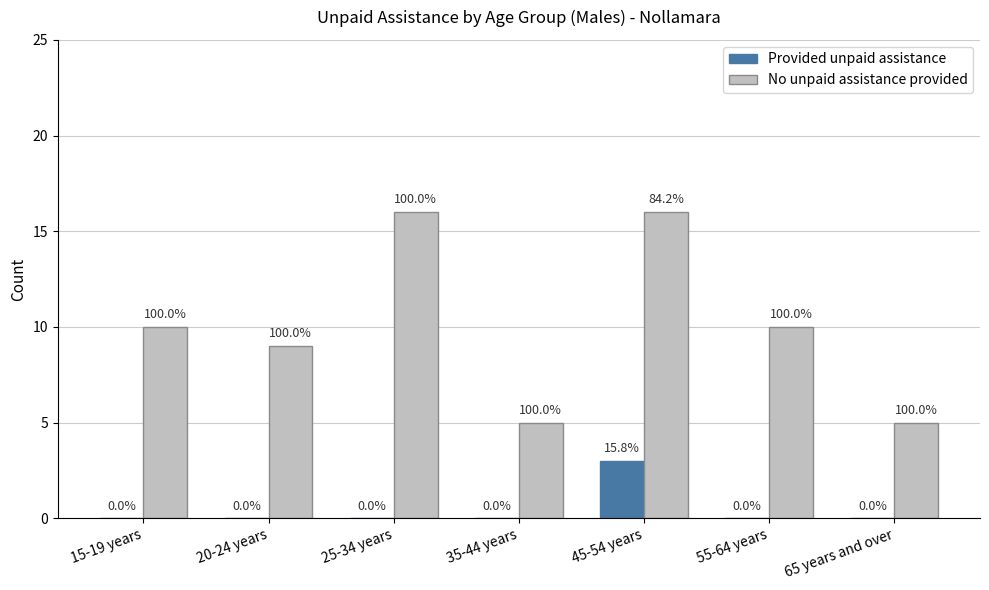

What is the total value across all series at 25-34 years?

16